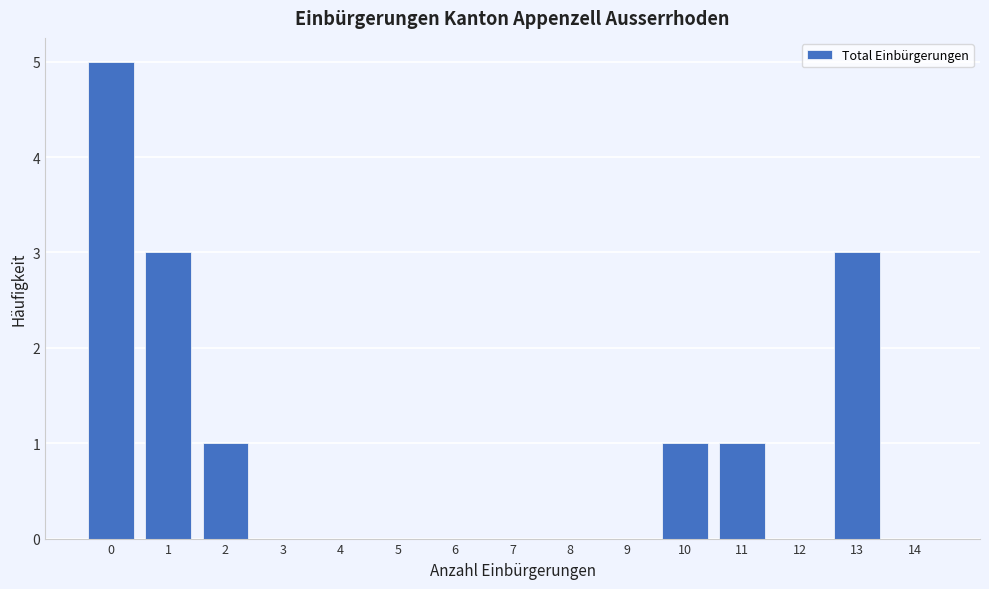

Reading left to right, list all the values displayed in this chart.

0=5	1=3	2=1	3=0	4=0	5=0	6=0	7=0	8=0	9=0	10=1	11=1	12=0	13=3	14=0